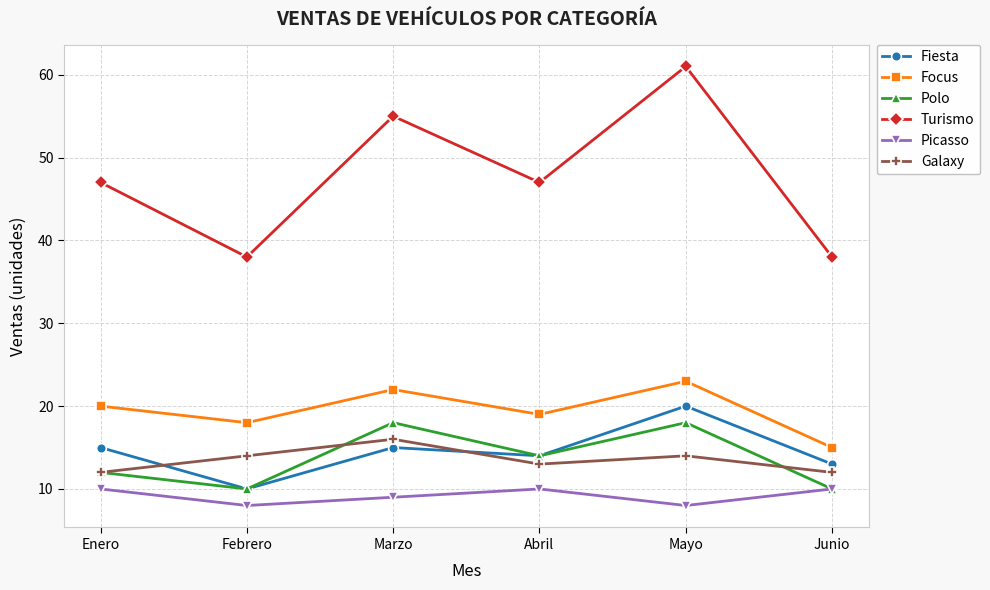

True or false: Picasso has more than 2 points higher than both neighbors.

False